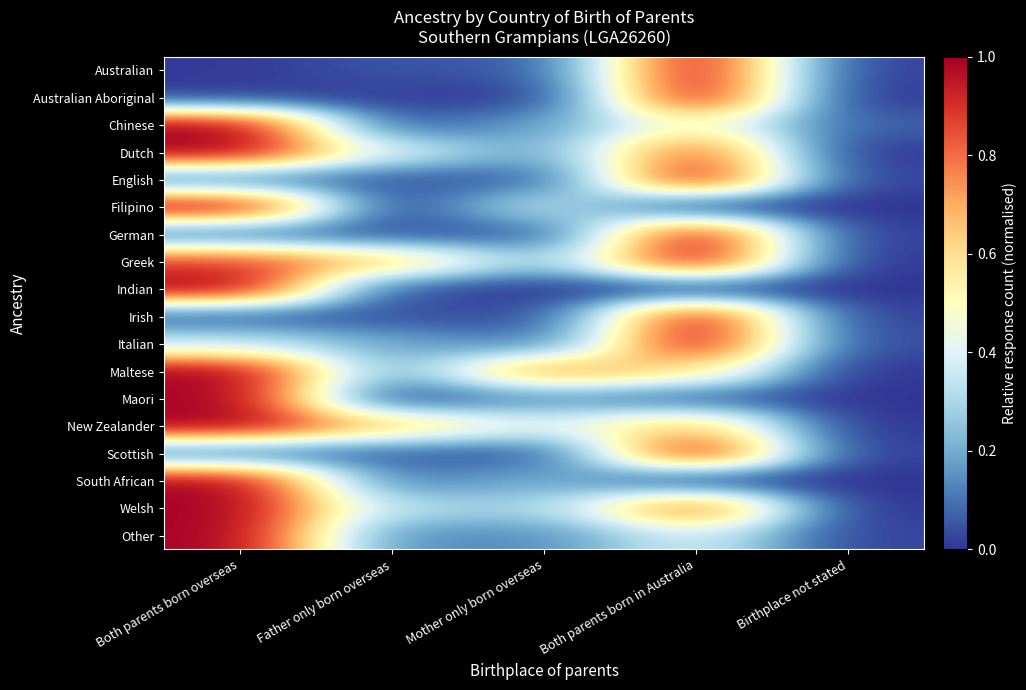

Which label corresponds to the largest value in the chart?

Both parents born in Australia